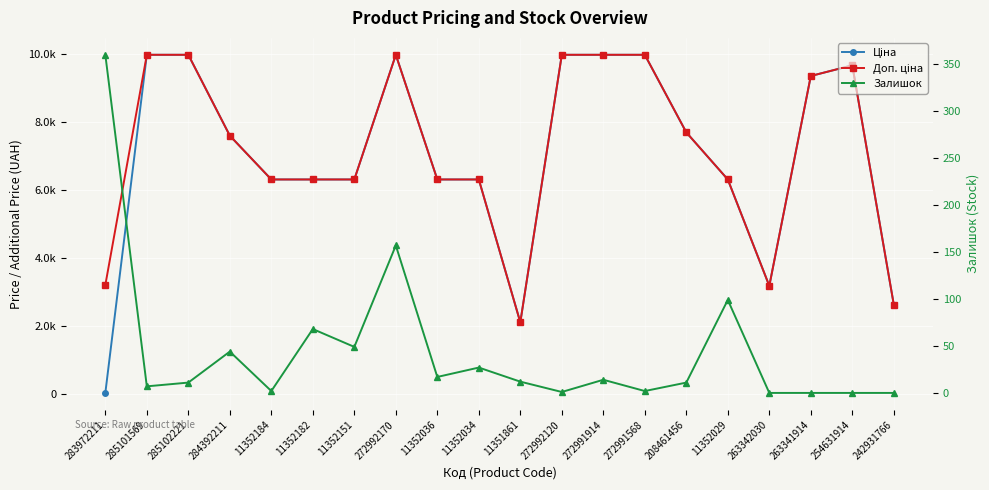

Reading left to right, transcribe all the data shown in this chart.

Ціна: 283972211=32.0	285101569=9975.0	285102221=9975.0	284392211=7596.5	11352184=6308.8	11352182=6308.8	11352151=6308.8	272992170=9975.0	11352036=6308.8	11352034=6308.8	11351861=2108.4	272992120=9975.0	272991914=9975.0	272991568=9975.0	208461456=7693.1	11352029=6308.8	263342030=3179.6	263341914=9351.9	254631914=9665.0	242931766=2627.5
Доп. ціна: 283972211=3205.0	285101569=9975.0	285102221=9975.0	284392211=7596.5	11352184=6308.8	11352182=6308.8	11352151=6308.8	272992170=9975.0	11352036=6308.8	11352034=6308.8	11351861=2108.0	272992120=9975.0	272991914=9975.0	272991568=9975.0	208461456=7693.1	11352029=6308.8	263342030=3180.0	263341914=9351.9	254631914=9665.0	242931766=2628.0
Залишок: 283972211=360.0	285101569=7.0	285102221=11.0	284392211=44.0	11352184=2.0	11352182=68.0	11352151=49.0	272992170=157.0	11352036=17.0	11352034=27.0	11351861=12.0	272992120=1.0	272991914=14.0	272991568=2.0	208461456=11.0	11352029=99.0	263342030=0.0	263341914=0.0	254631914=0.0	242931766=0.0